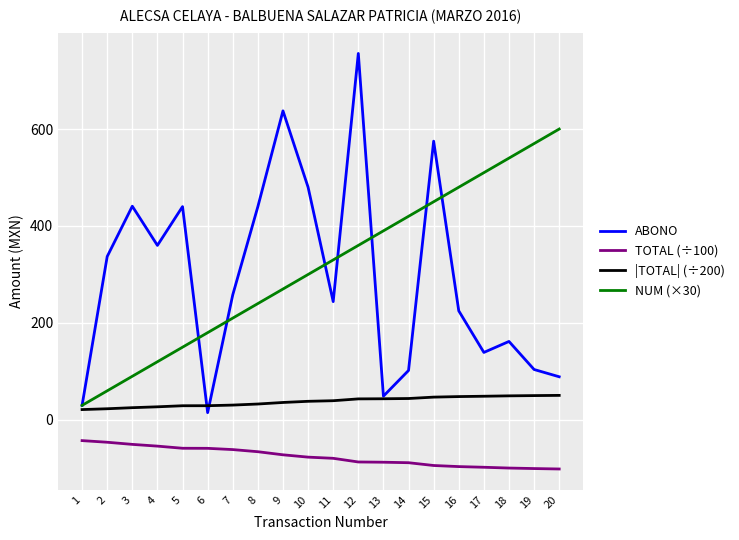

How many categories are shown in the chart?

20